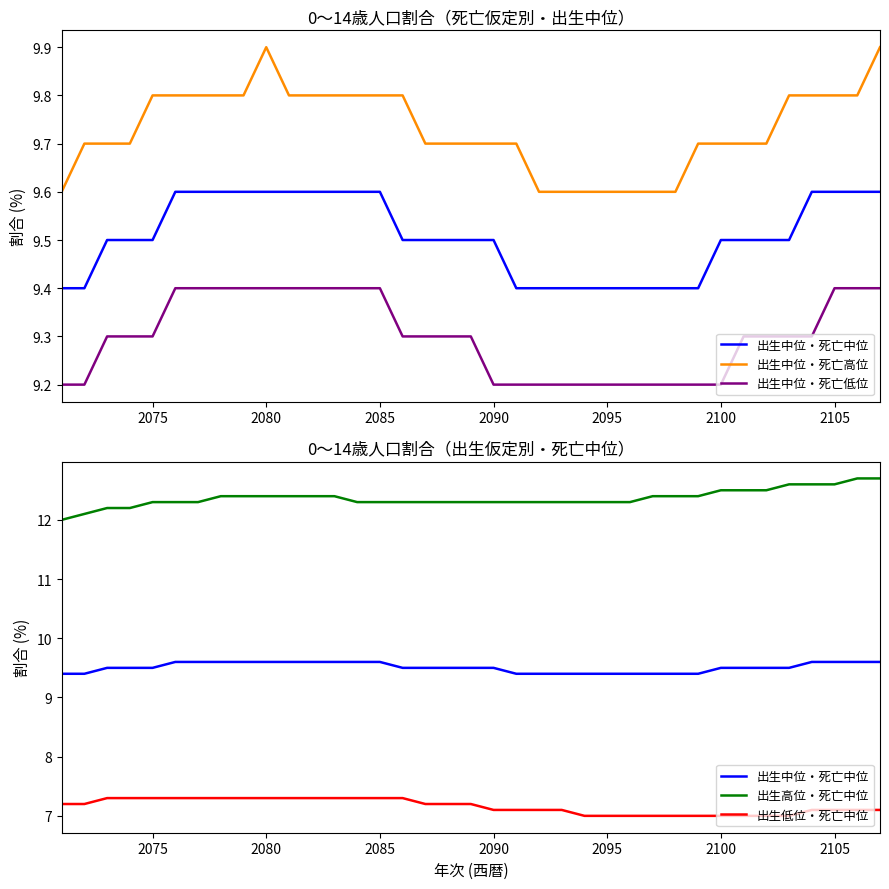

Rank the series by their maximum value, from highest to lowest.

出生高位・死亡中位, 出生中位・死亡高位, 出生中位・死亡中位, 出生中位・死亡低位, 出生低位・死亡中位